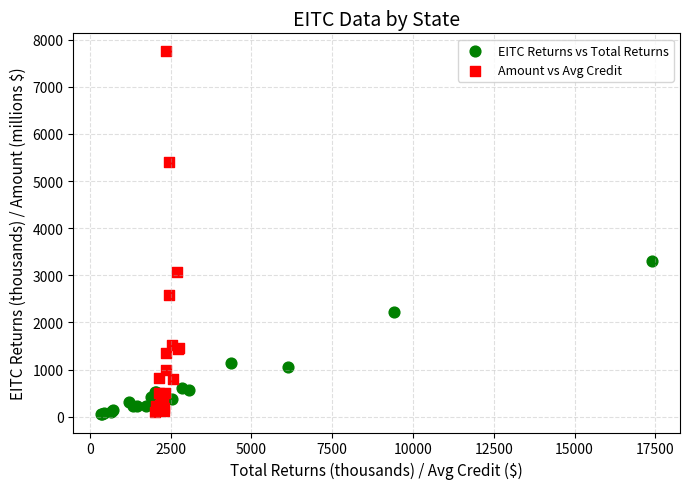

Which series contains the highest Y value?

Amount vs Avg Credit